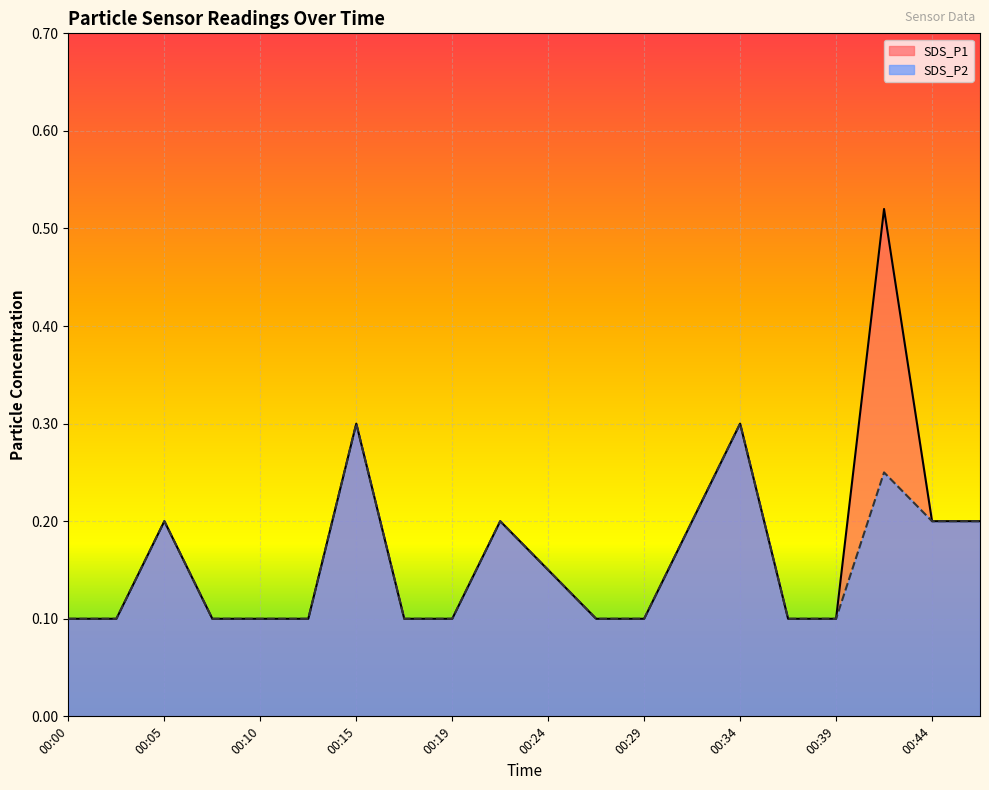

How many lines are shown in the chart?

2